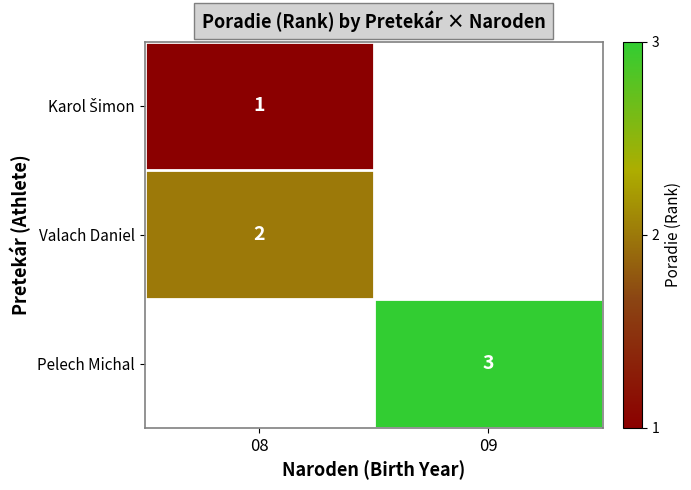

The value of Valach Daniel at 08 is 0.9. True or false?

False